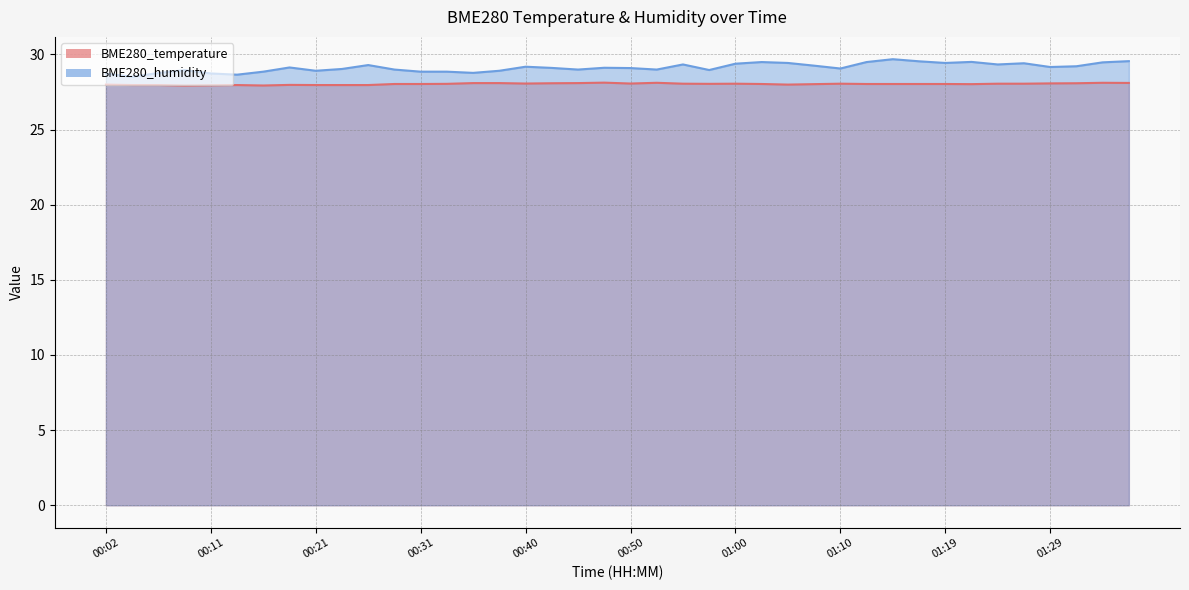

What is the total value across all series at 00:11?

56.7